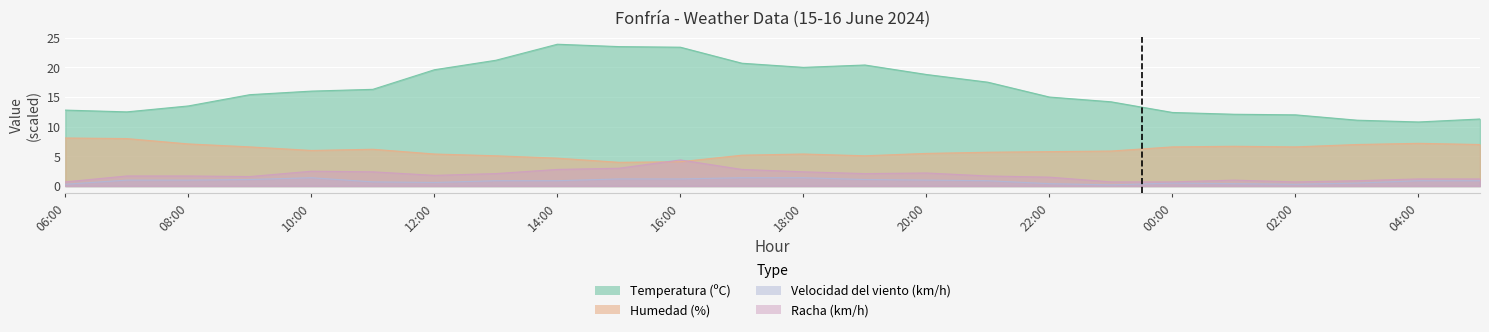

True or false: Temperatura (ºC) has a value of 16.0 at 10:00.

True